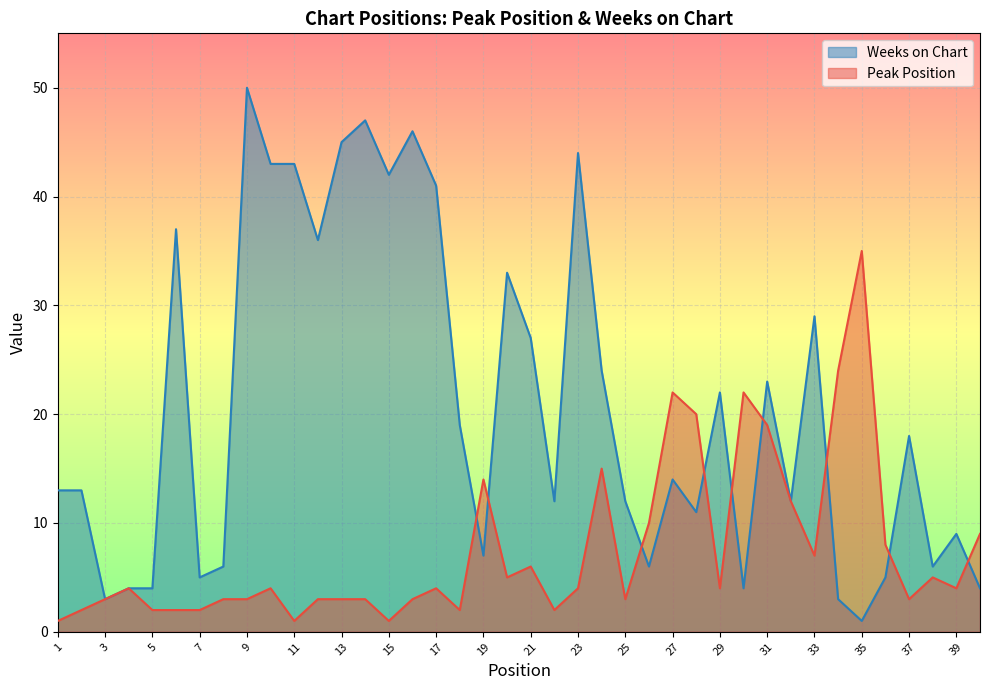

Where is Weeks on Chart nearest to the value 25?

24